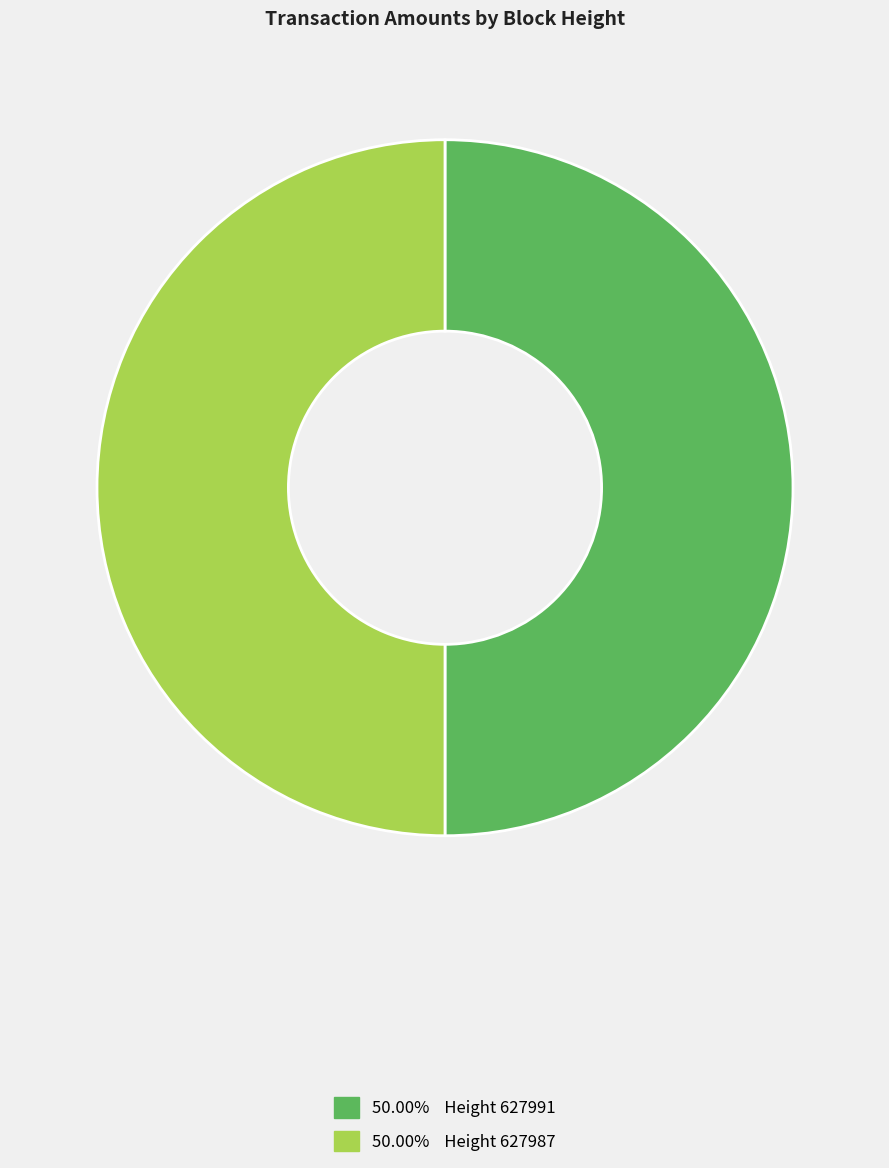

Approximately how many times larger is the value at 50.00% Height 627991 compared to 50.00% Height 627987?

1.0